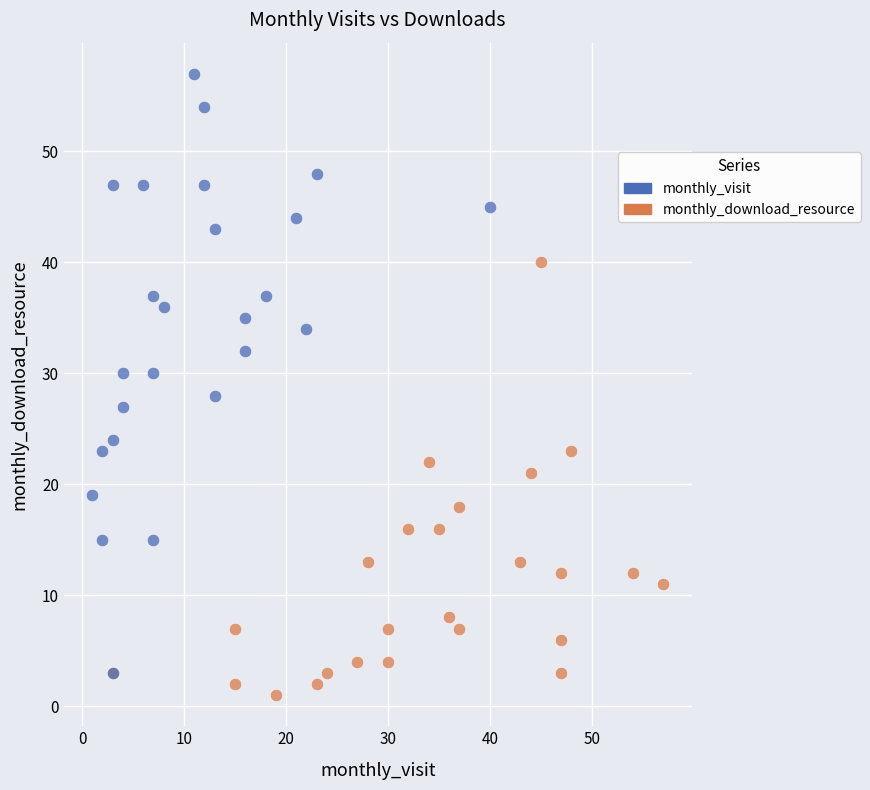

What are all the series names shown in the legend?

monthly_visit, monthly_download_resource